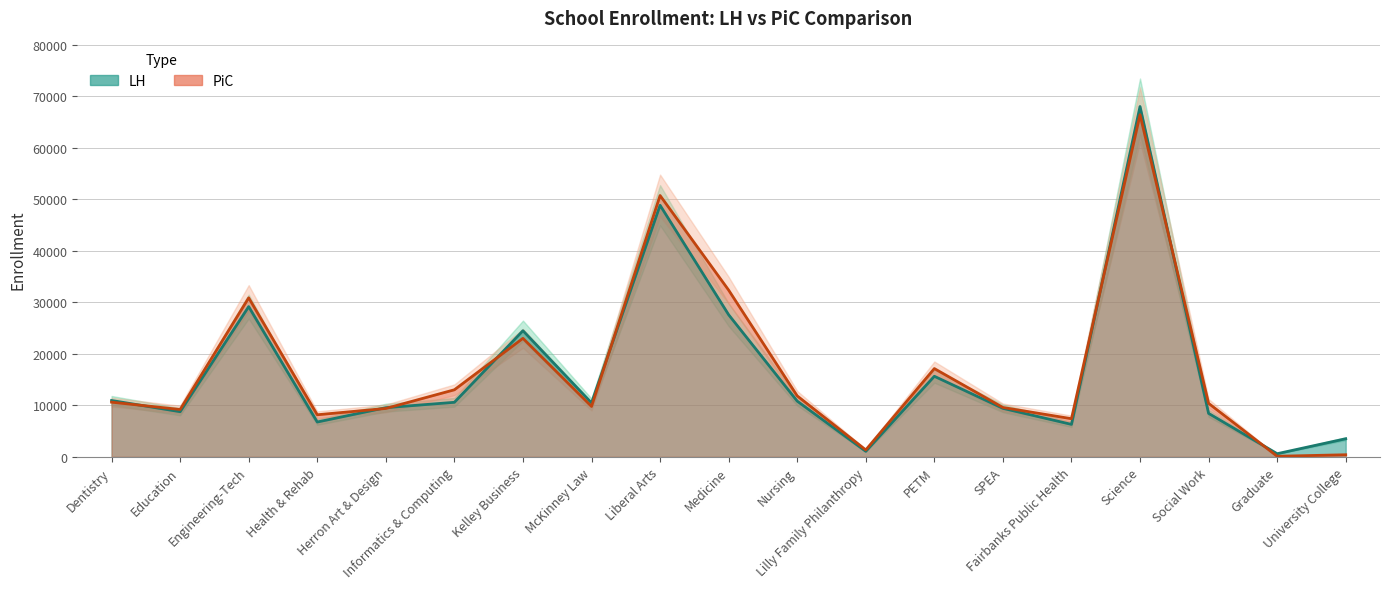

How many data points in PiC are above 10386?

9